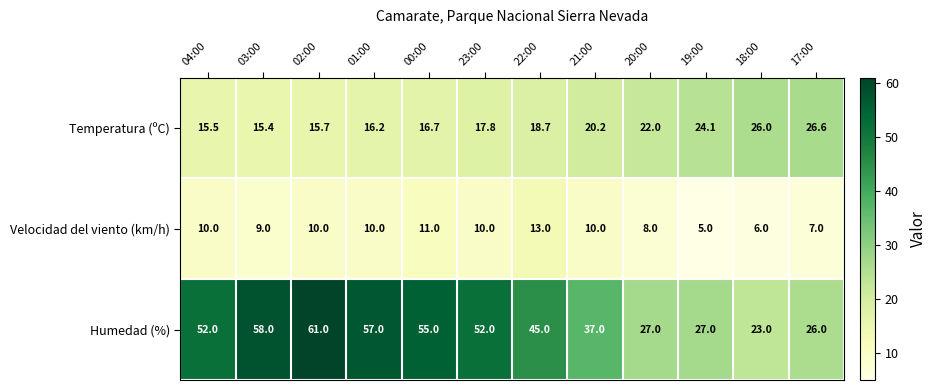

Is the value of Velocidad del viento (km/h) at 23:00 greater than the value of Temperatura (ºC) at 17:00?

No